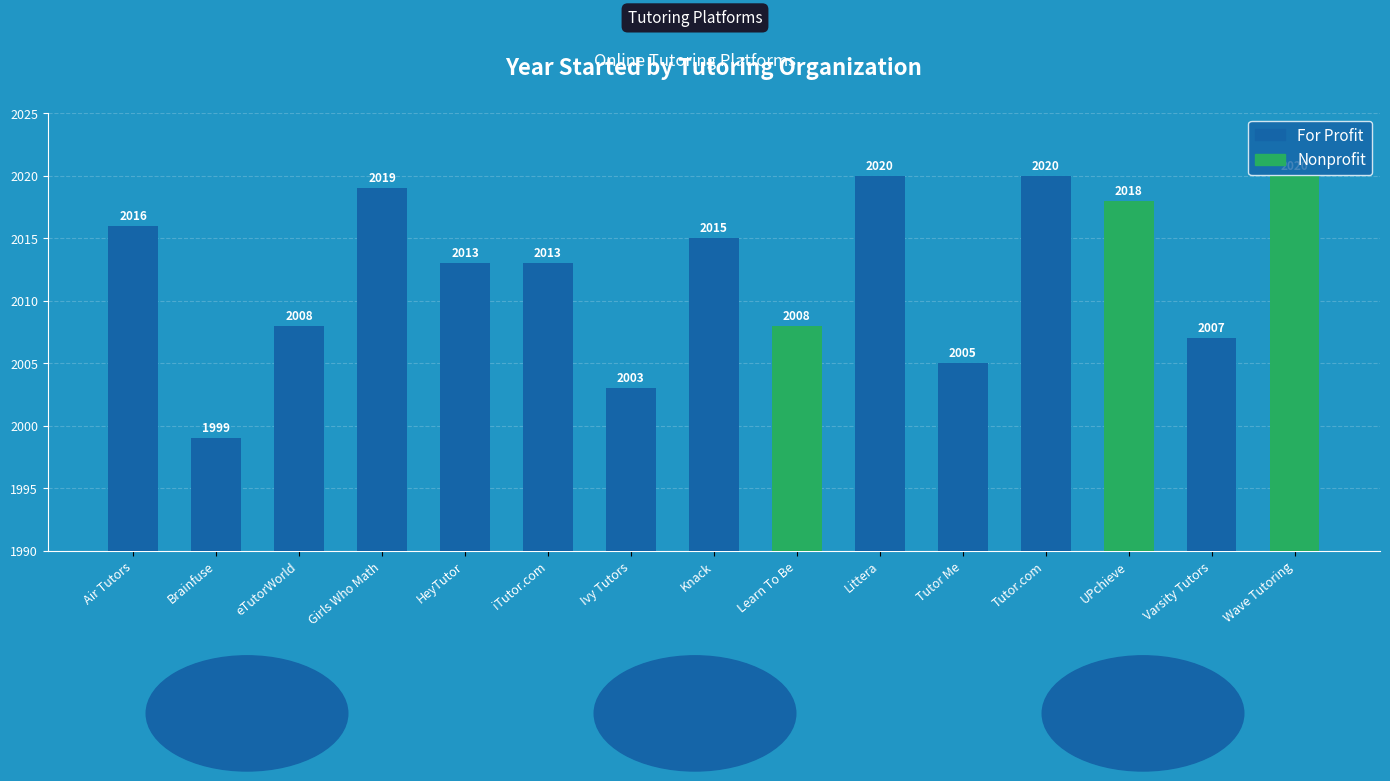

The chart shows a value of 2005 at Tutor Me. True or false?

True